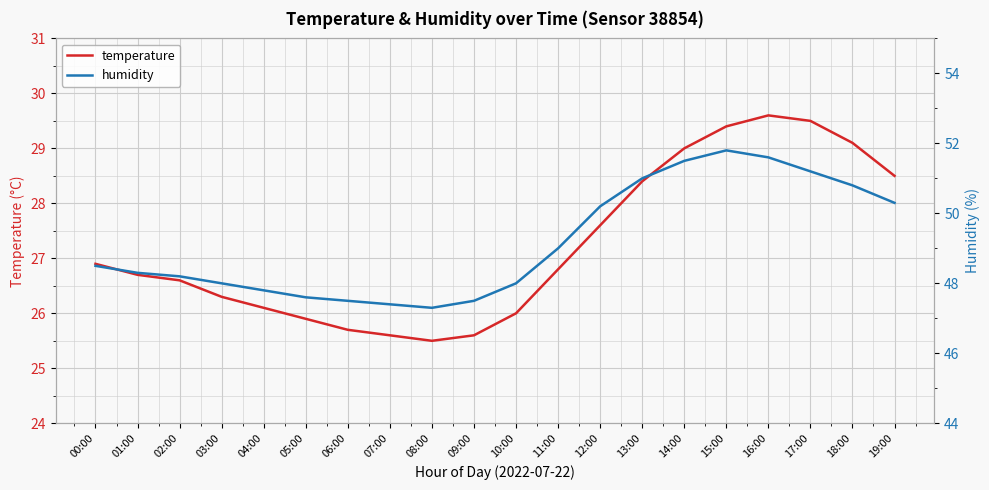

True or false: humidity and temperature cross at least once.

False